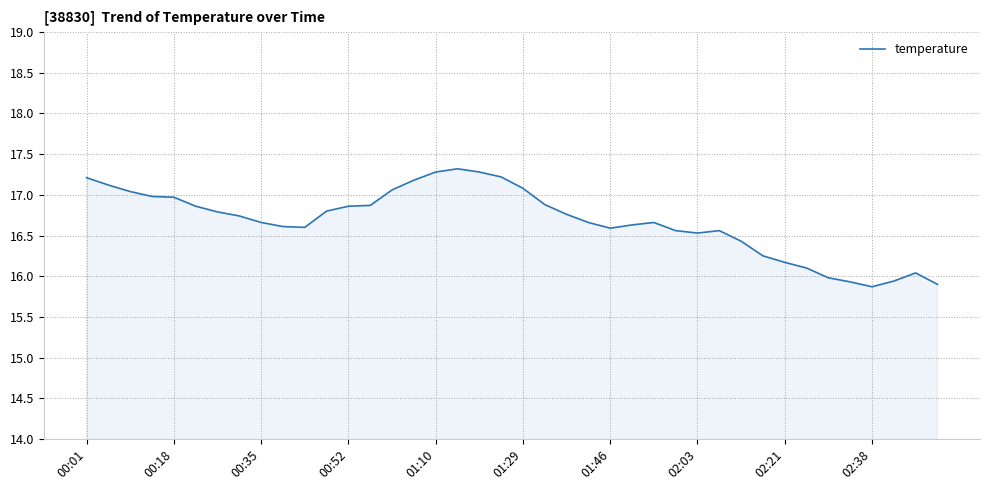

What is the smallest value displayed?

15.9